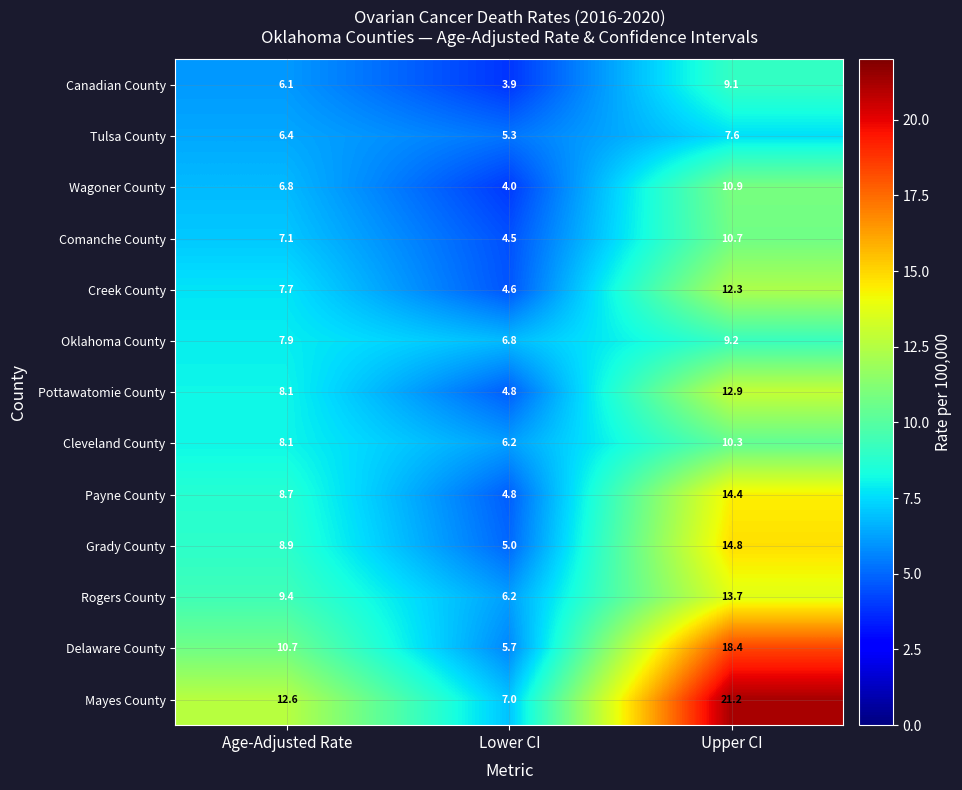

Is it true that Delaware County equals 10.7 at Age-Adjusted Rate?

True